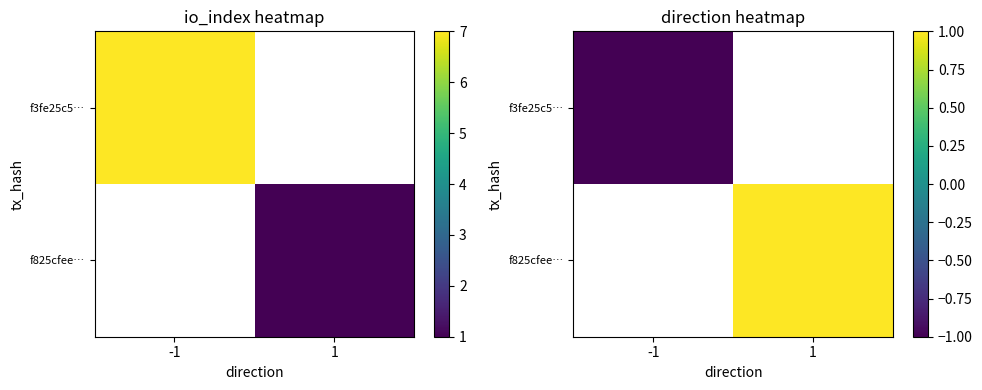

Rank the series by their average value, from highest to lowest.

f3fe25c5…, f825cfee…